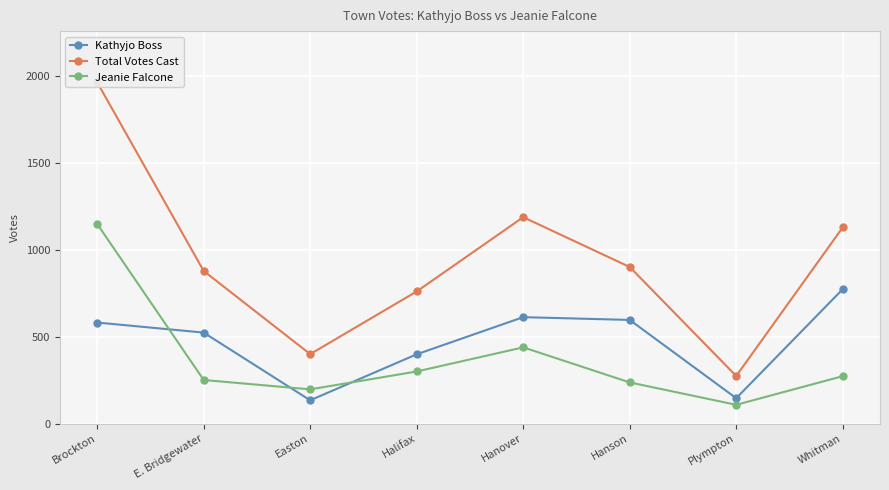

What value does the Jeanie Falcone series have at E. Bridgewater?

251